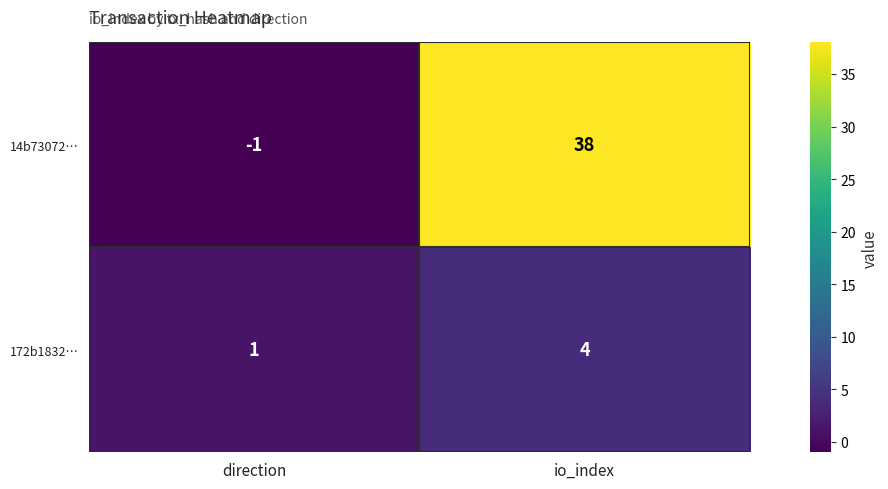

Reading left to right, extract all data points from this chart.

14b73072…: direction=-1	io_index=38
172b1832…: direction=1	io_index=4